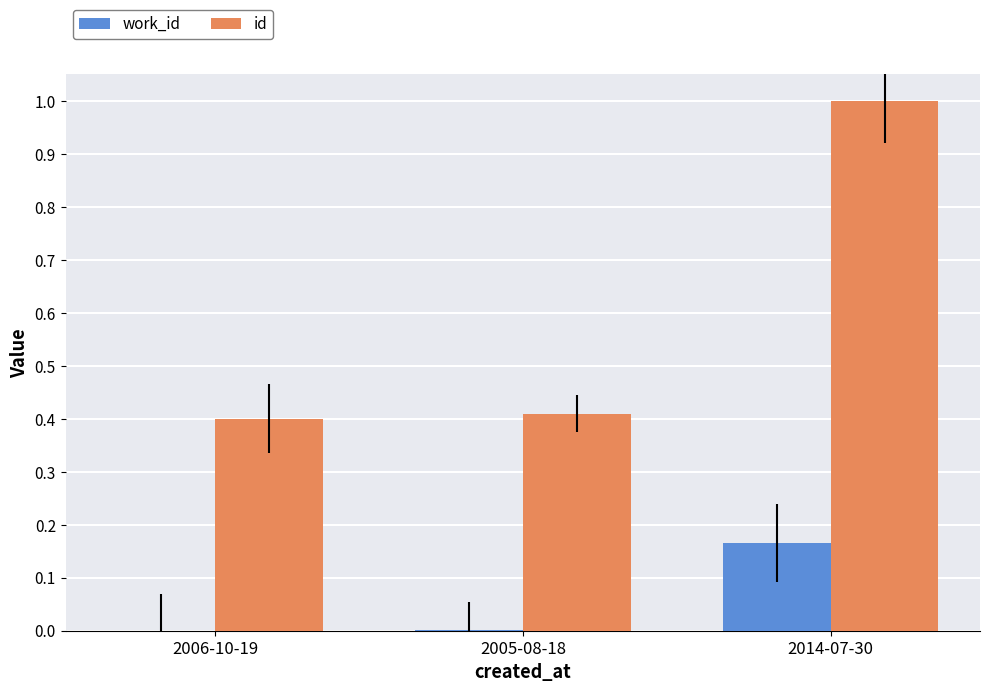

How many groups of bars are there?

3